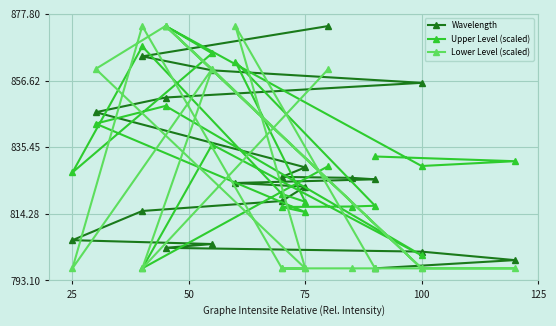

Is the value of Wavelength at 14 greater than the value of Lower Level (scaled) at 125?

Yes